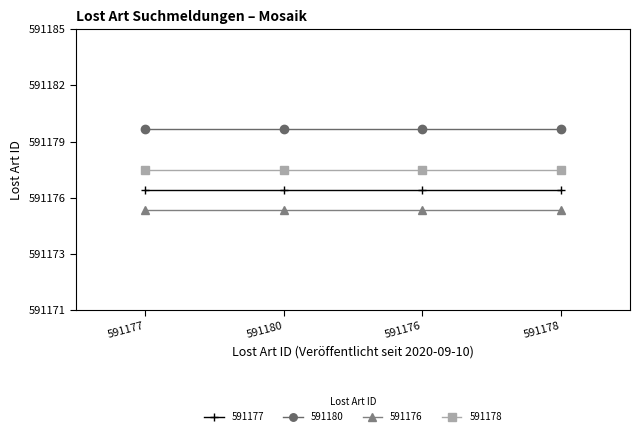

Is this an area chart (filled region under the line)?

No